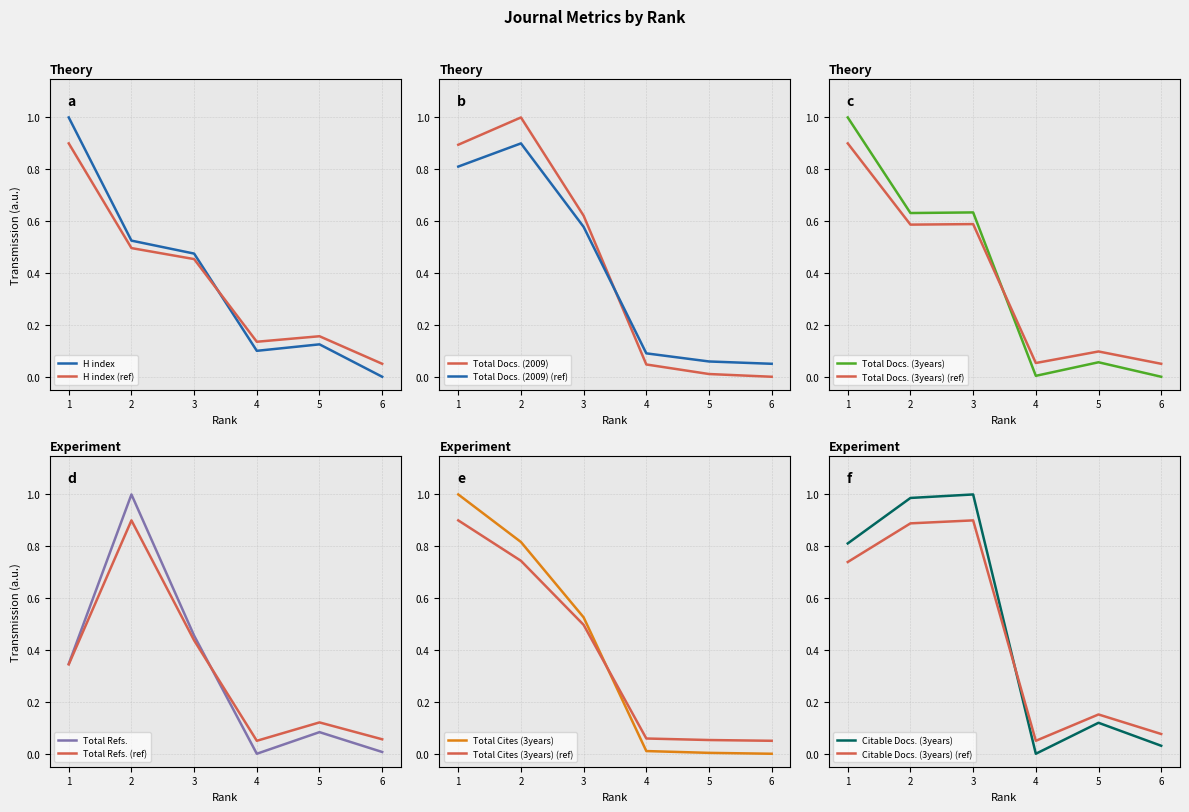

True or false: Citable Docs. (3years) has a value of 1.0 at 2.

True